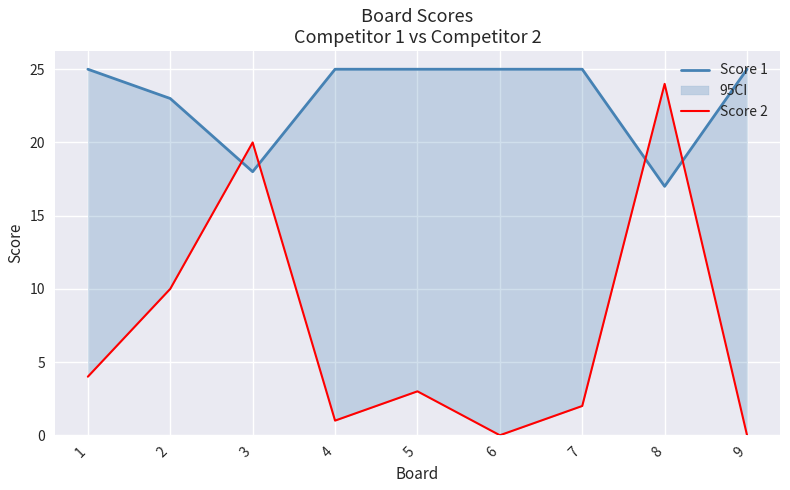

Where does the Score 2 series first go above 3?

1